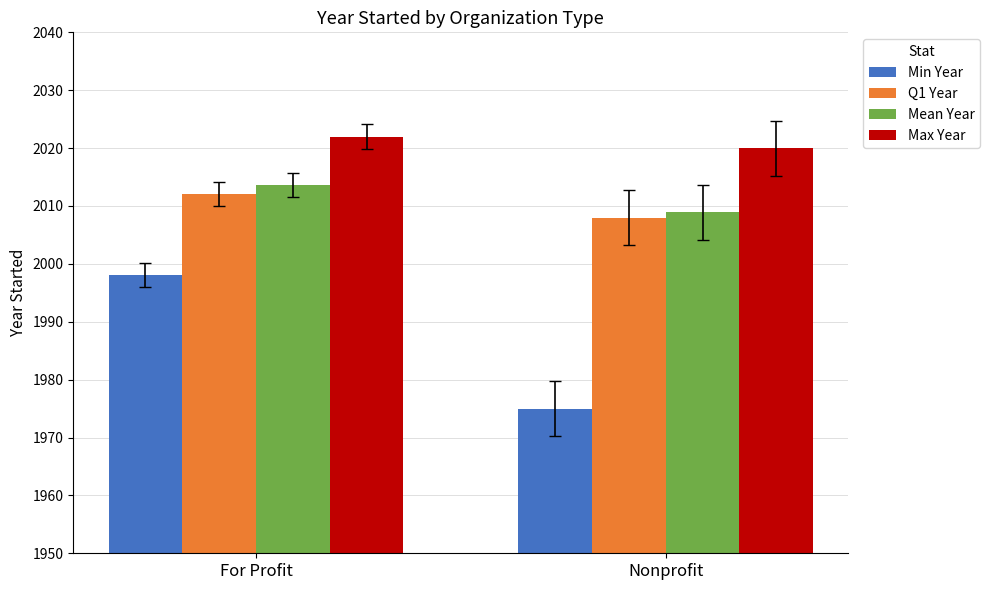

Is the value of Max Year at Nonprofit greater than the value of Mean Year at Nonprofit?

Yes